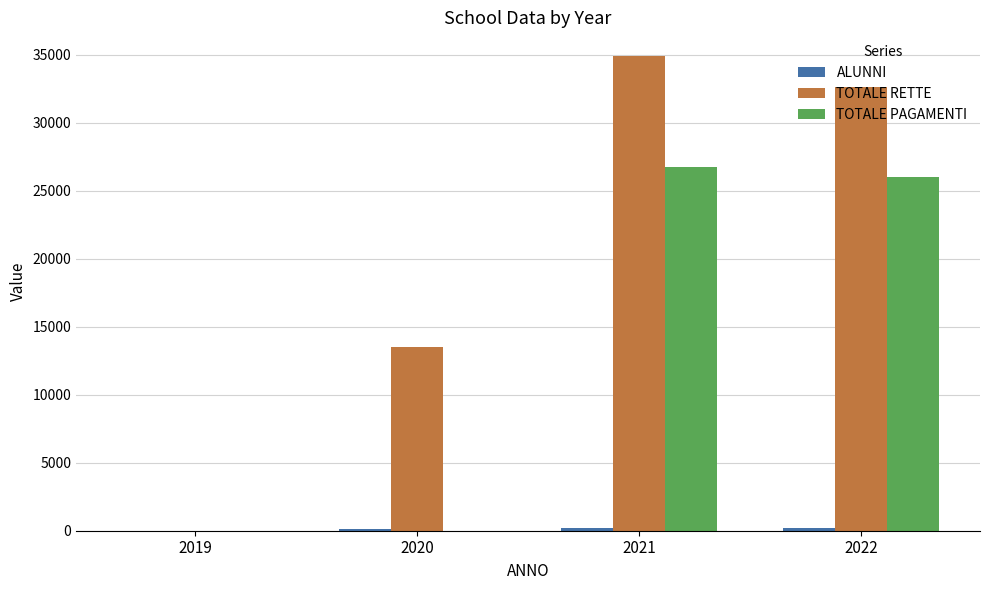

Where is TOTALE PAGAMENTI nearest to the value 13367?

2022